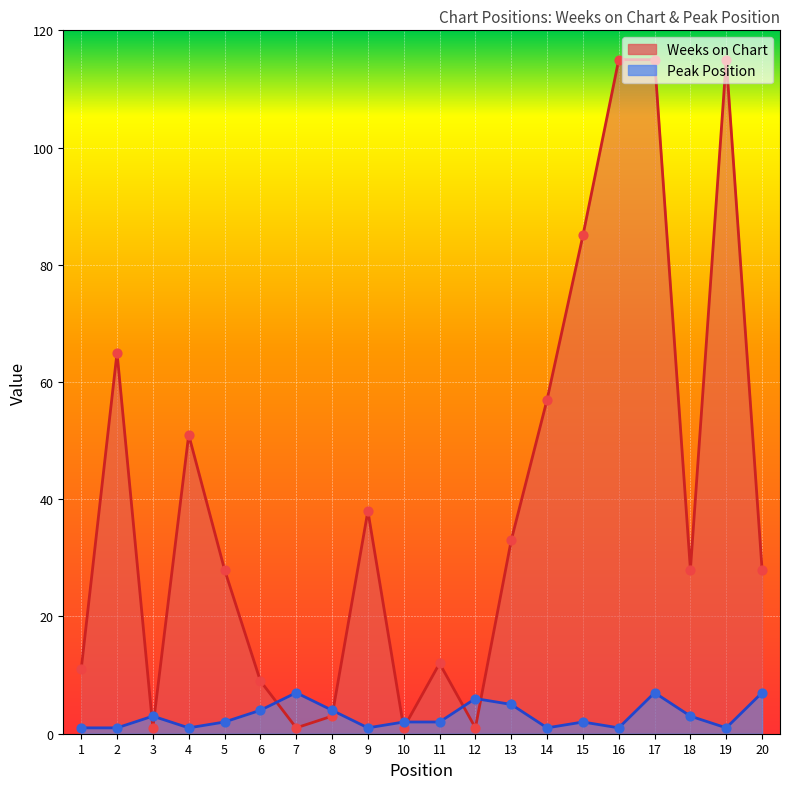

Is the value of Weeks on Chart at 13 greater than the value of Peak Position at 10?

Yes